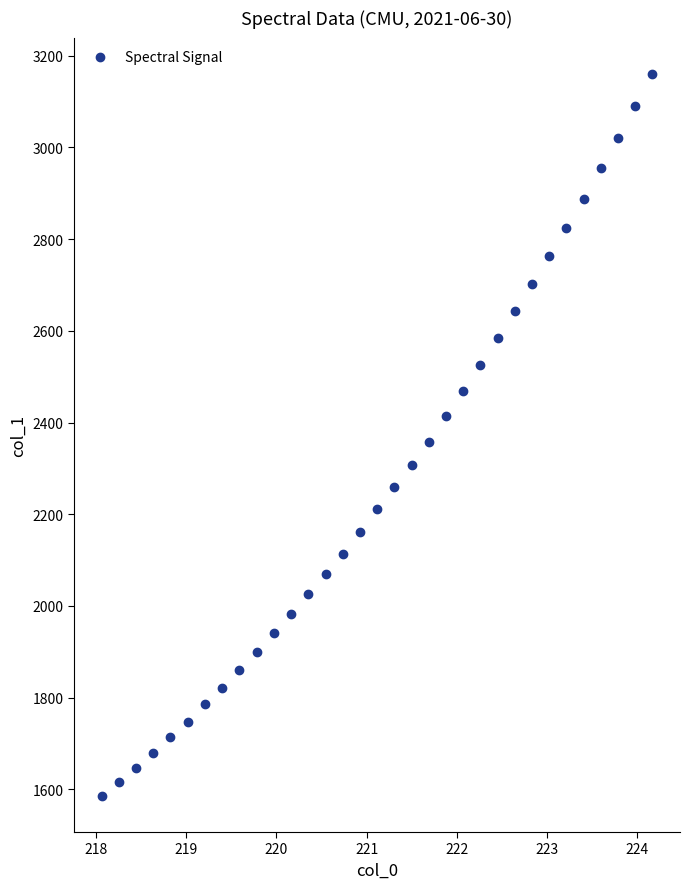

What is the range of X values (max minus min)?

6.1